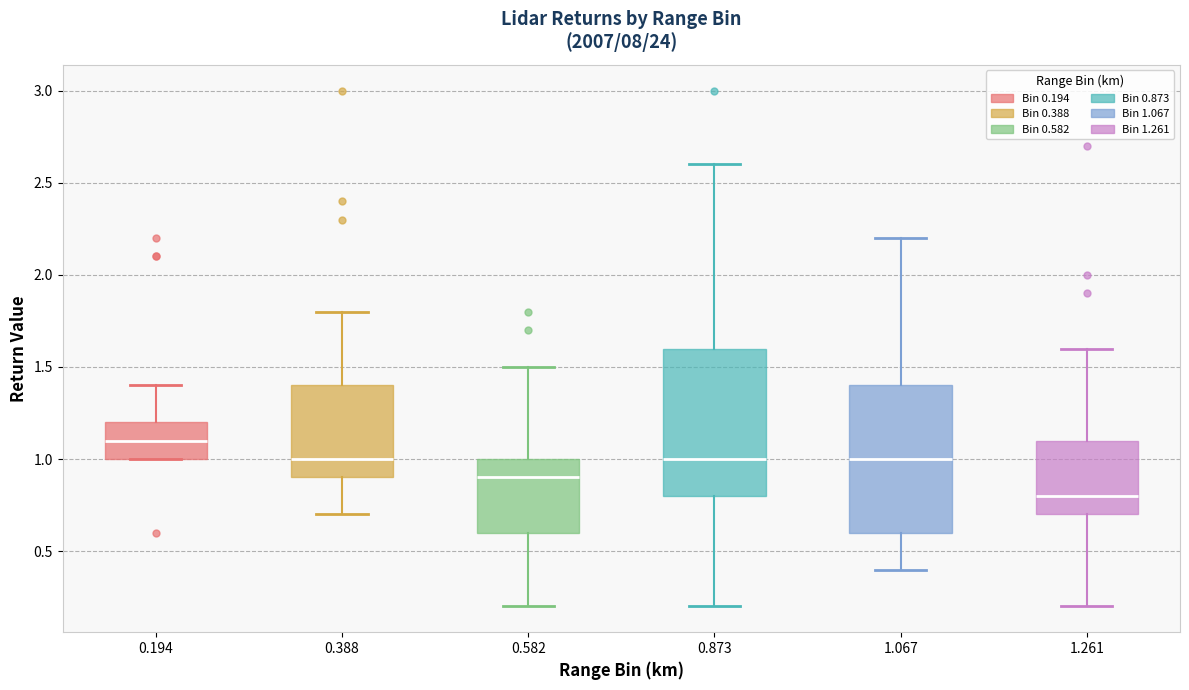

Where is the upper edge of the box at x = 0.194 on the y-axis? The values are not printed on the chart, so give them approximately, as read against the axis.

1.2